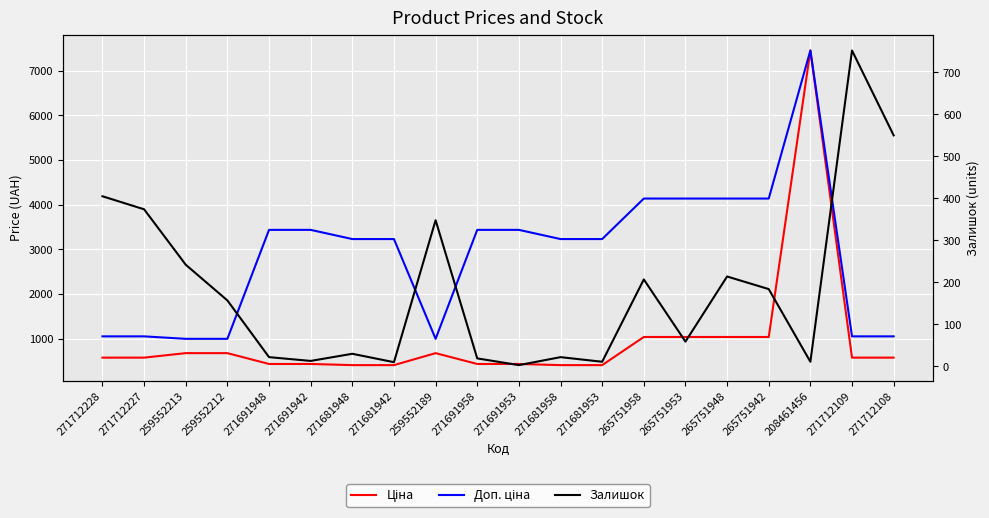

What is the difference between the highest and lowest values at 271712228?

643.0